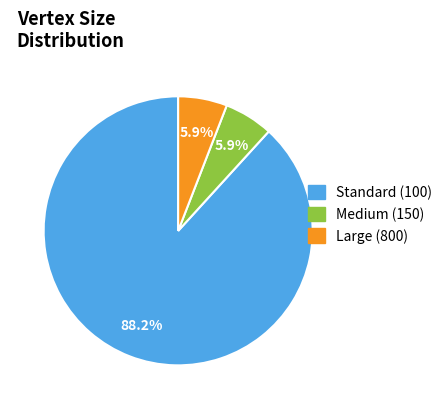

Between Standard (100) and Medium (150), which is larger?

Standard (100)